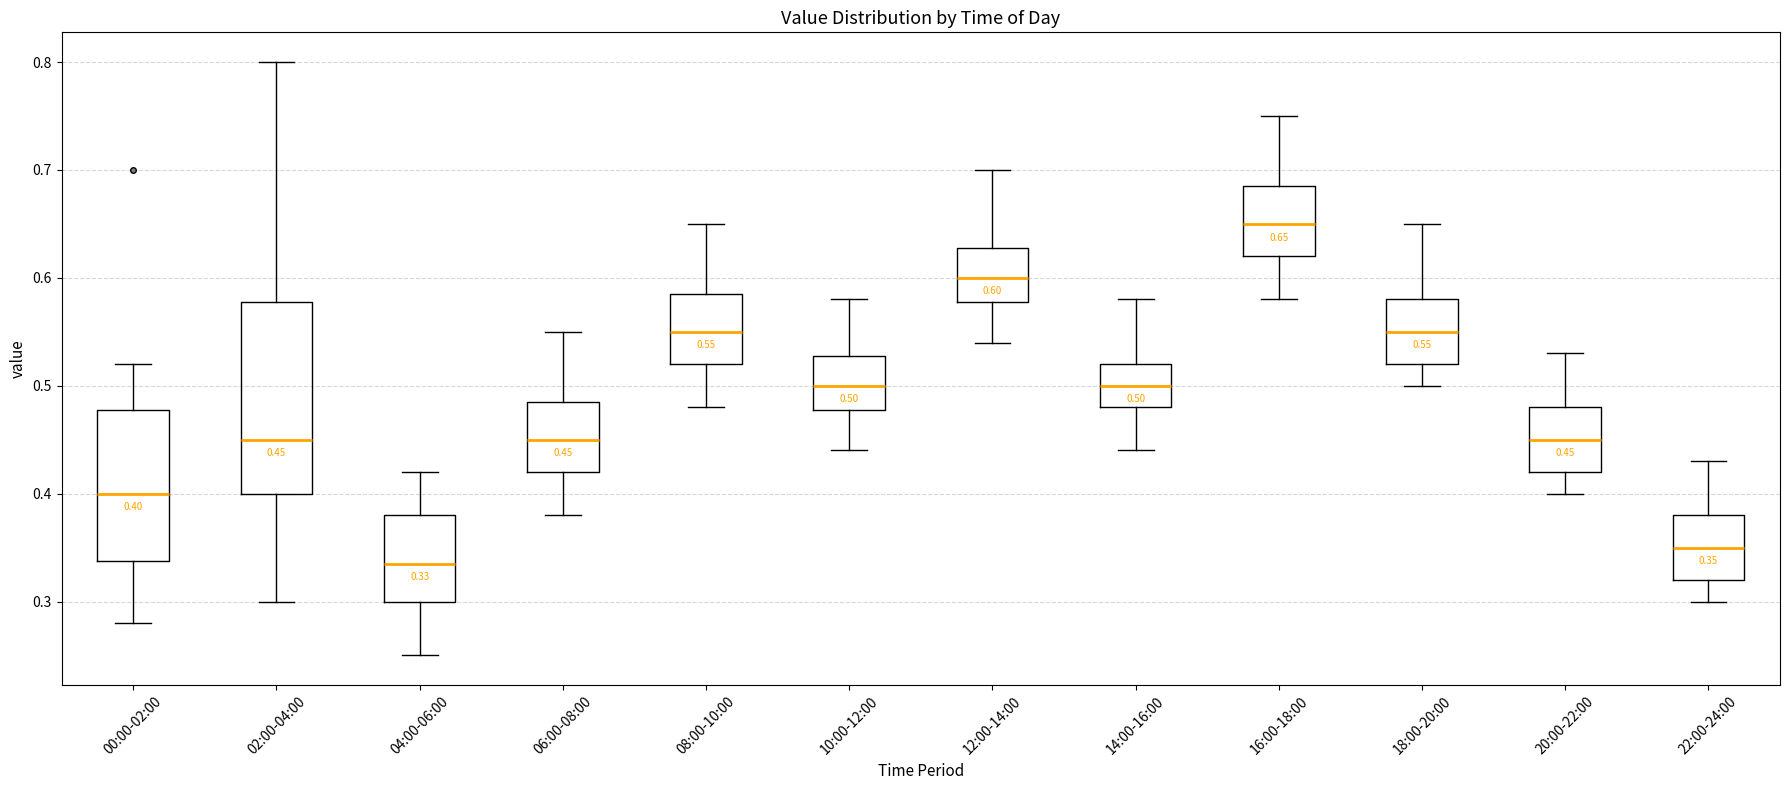

Which box has the lowest median line?

04:00-06:00